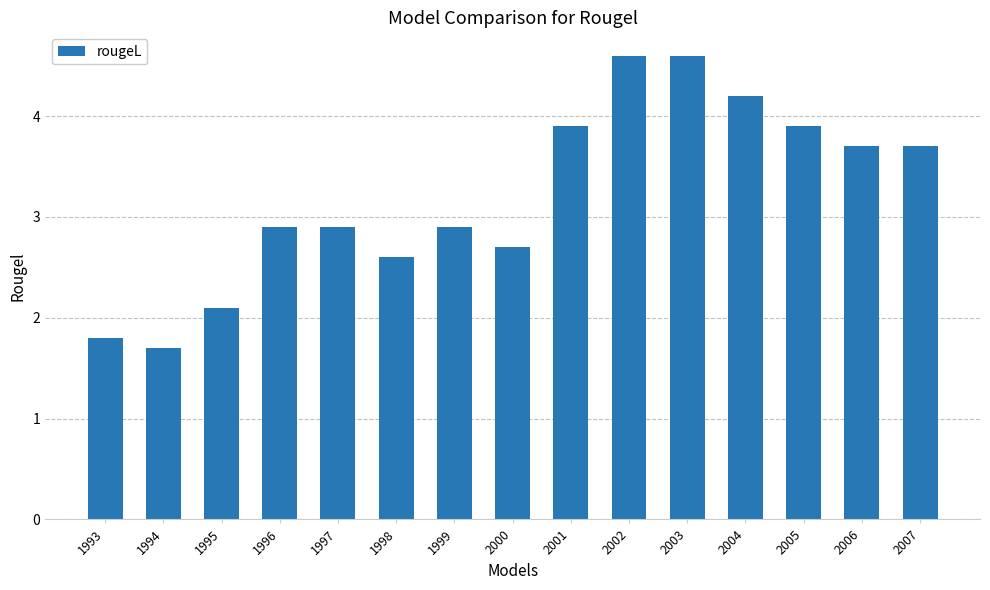

What is the difference between the maximum and minimum values?

2.9